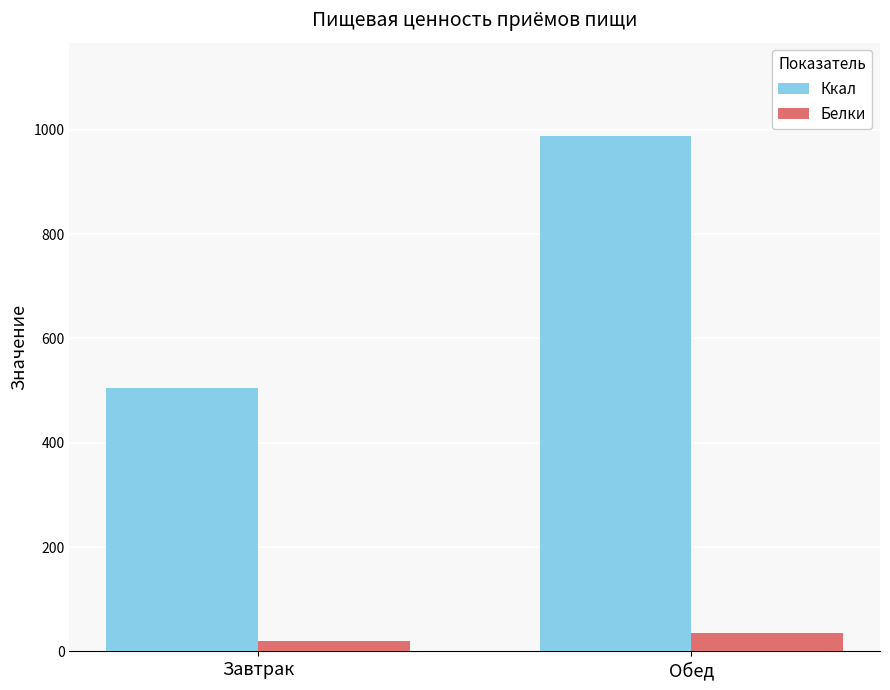

Which series has the largest total across all categories?

Ккал